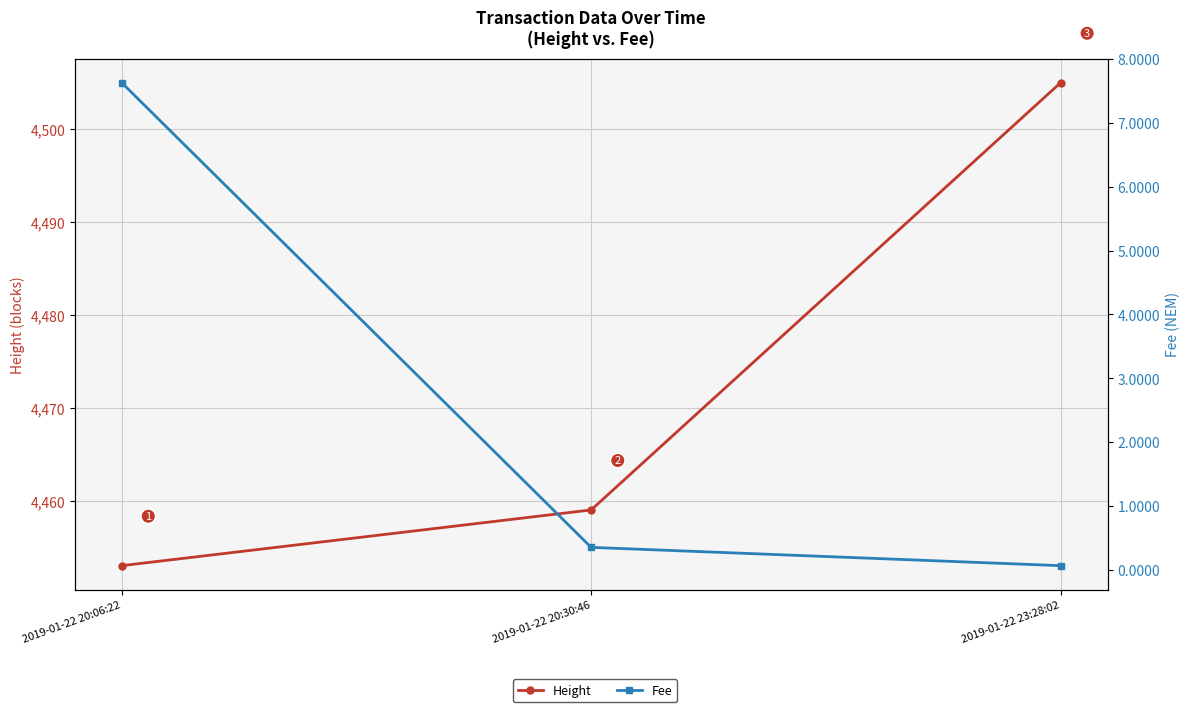

What is the sum of the Fee values at 2019-01-22 23:28:02 and 2019-01-22 20:06:22?

7.7